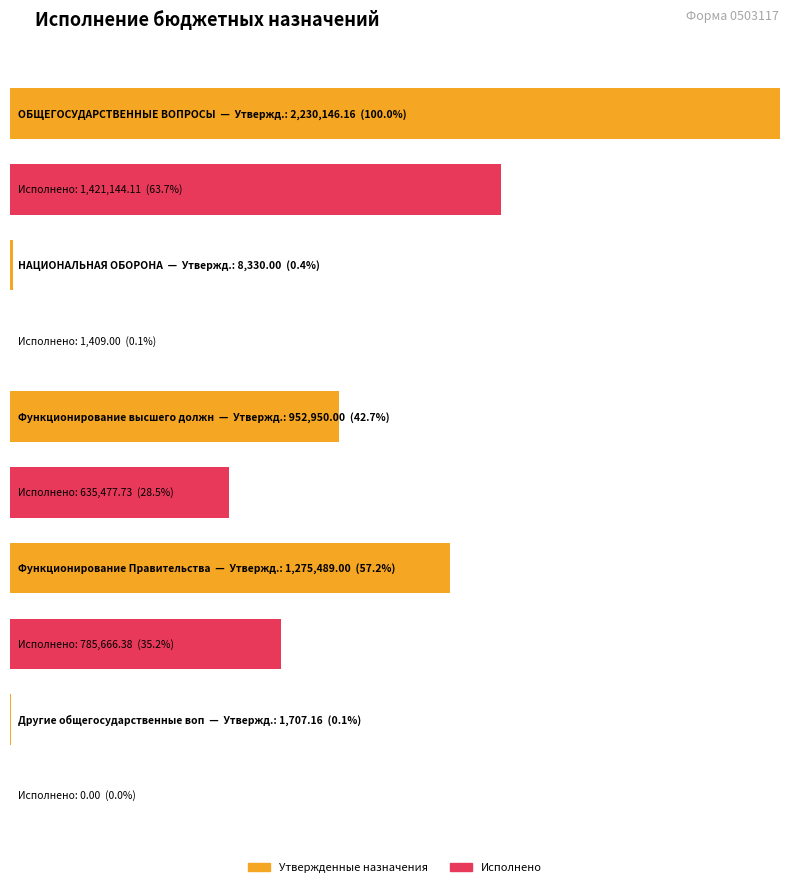

Which category has the highest value across all series?

ОБЩЕГОСУДАРСТВЕННЫЕ ВОПРОСЫ